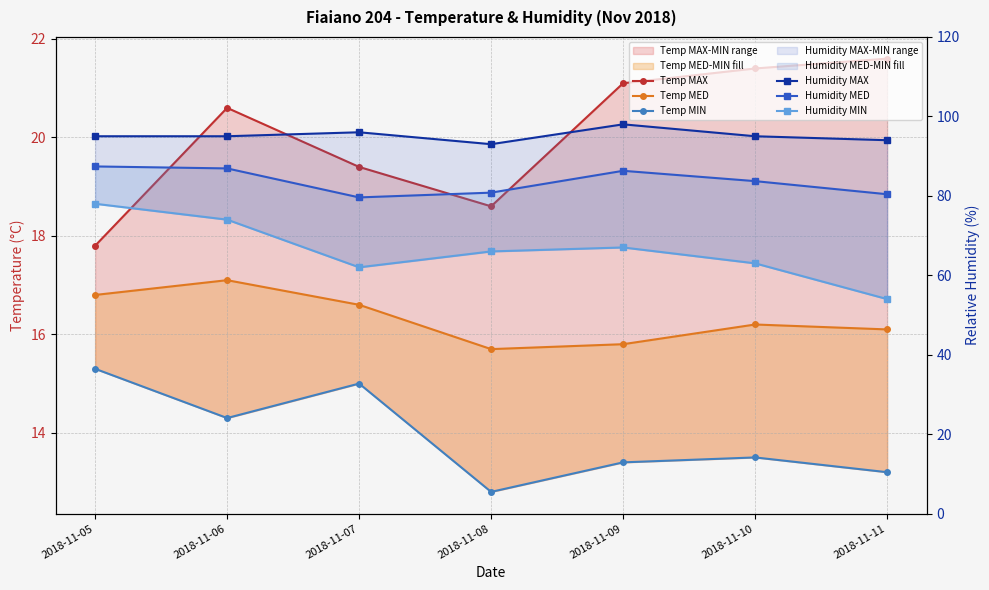

True or false: Humidity MED and Temp MED cross at least once.

False